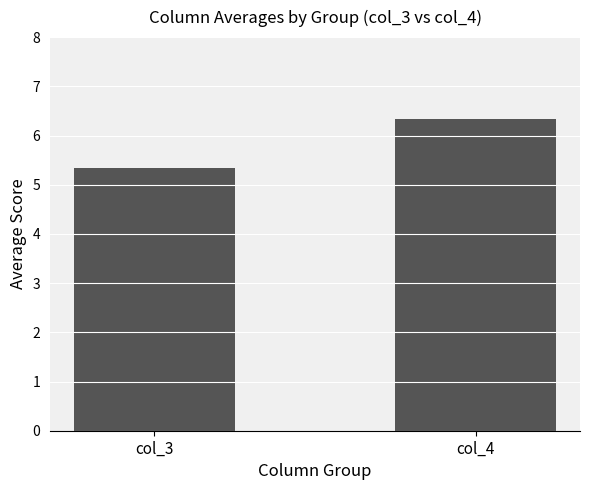

The value at col_3 is 3.2. True or false?

False